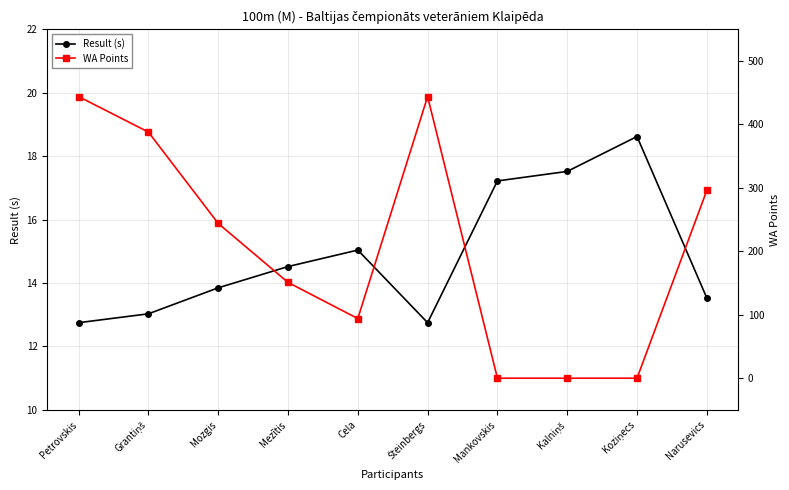

Read the WA Points value at Narusevics.

296.0